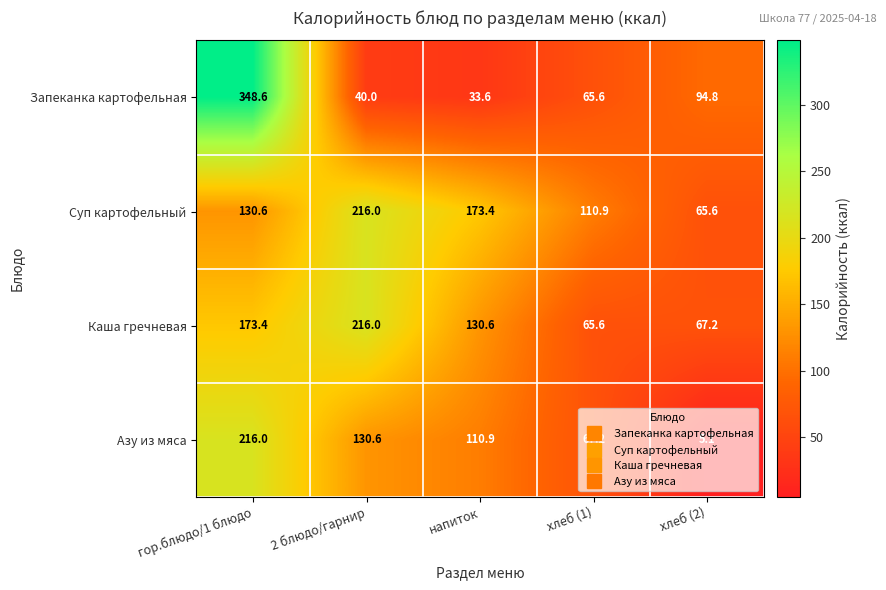

What is the difference between the maximum and second lowest values in the Каша гречневая series?

148.8